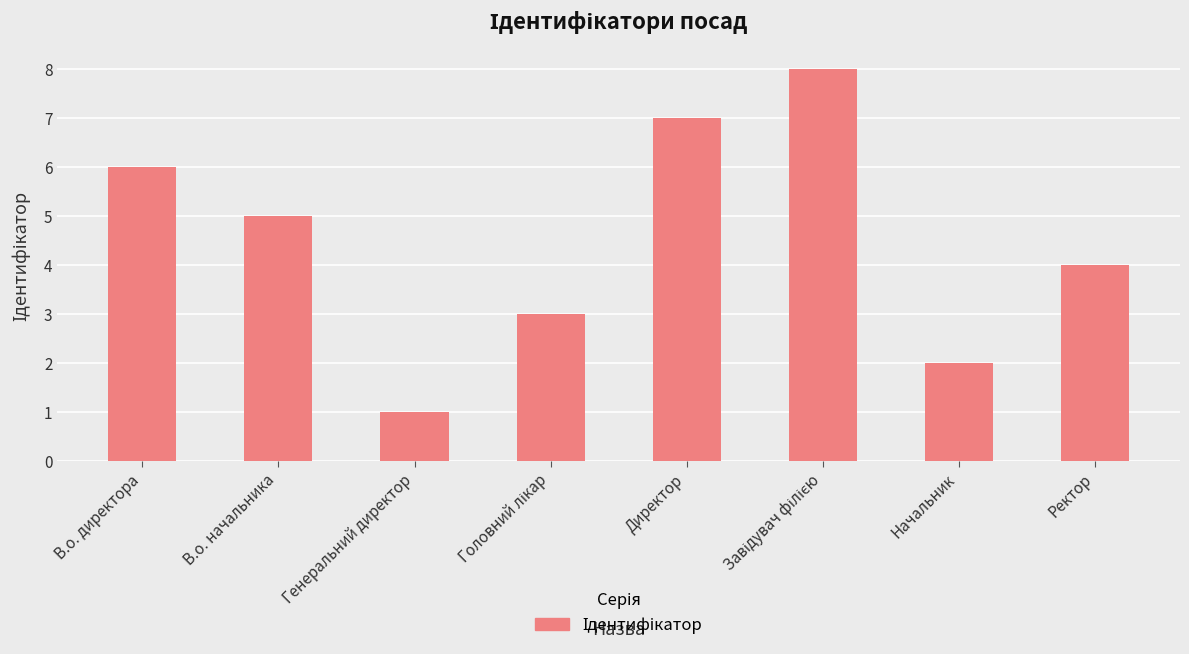

How many series are shown in this chart?

1